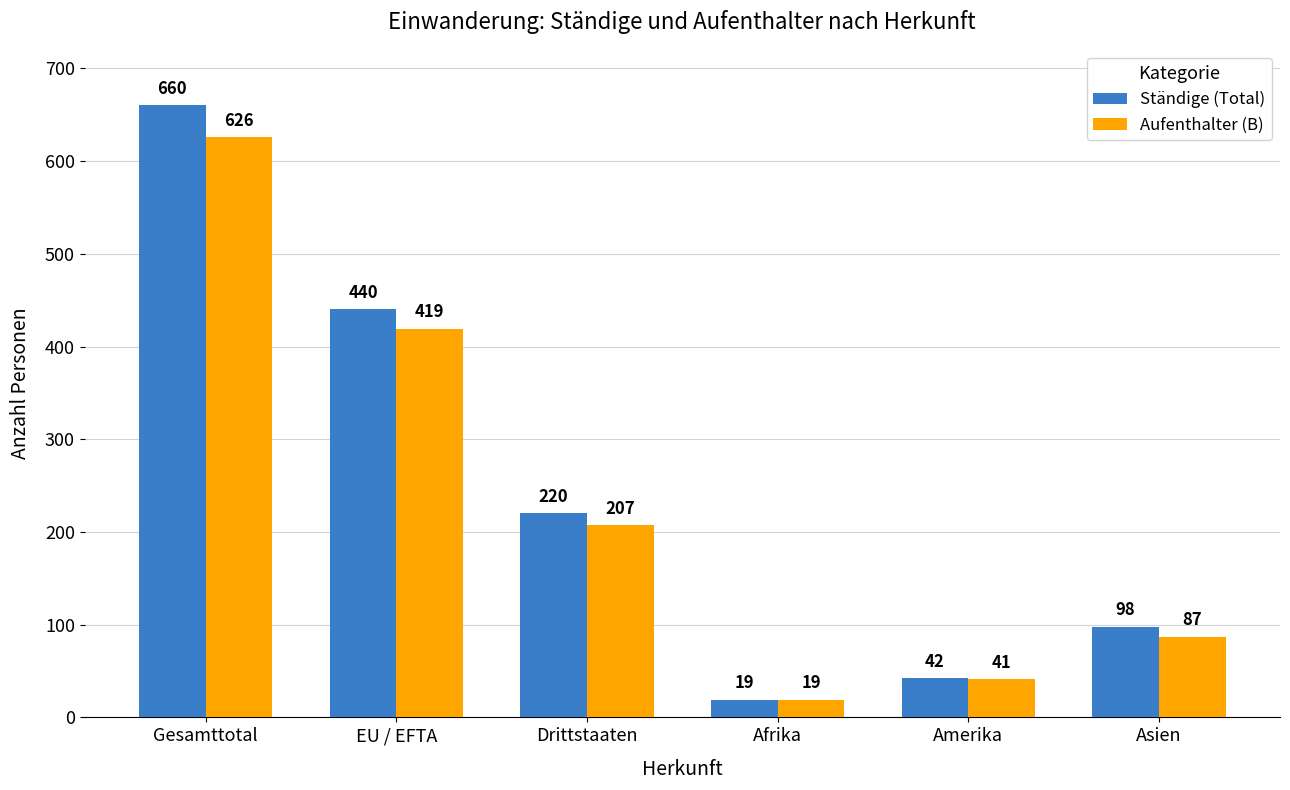

Reading right to left, what are all the values shown in this chart?

Ständige (Total): 98	42	19	220	440	660
Aufenthalter (B): 87	41	19	207	419	626